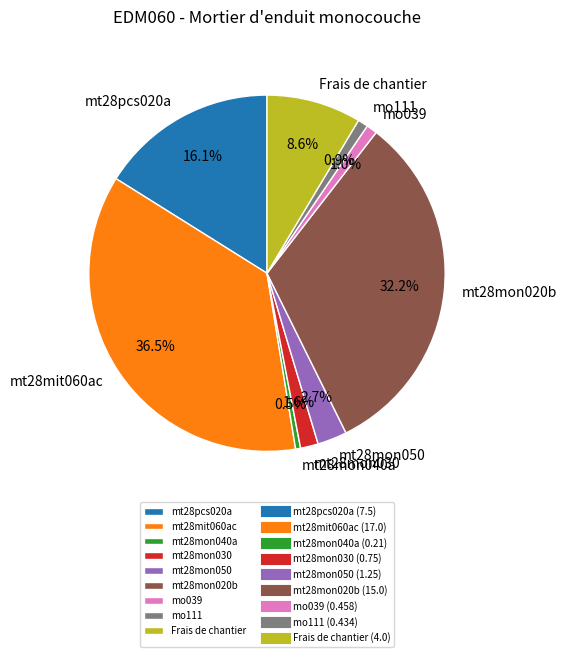

Combined, what portion of the pie is mt28mon020b and mt28mon030?

33.8%